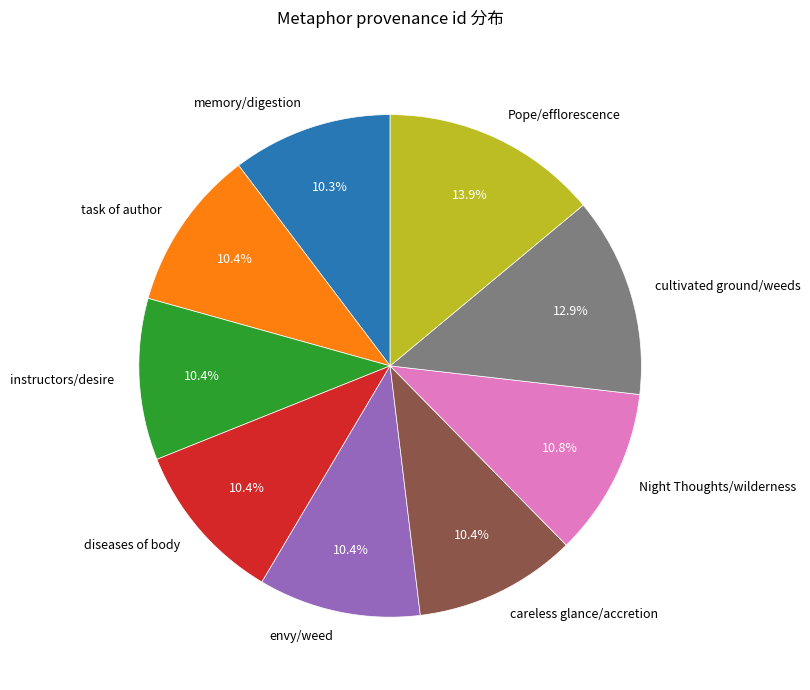

To the nearest percent, what is the average slice percentage?

11%